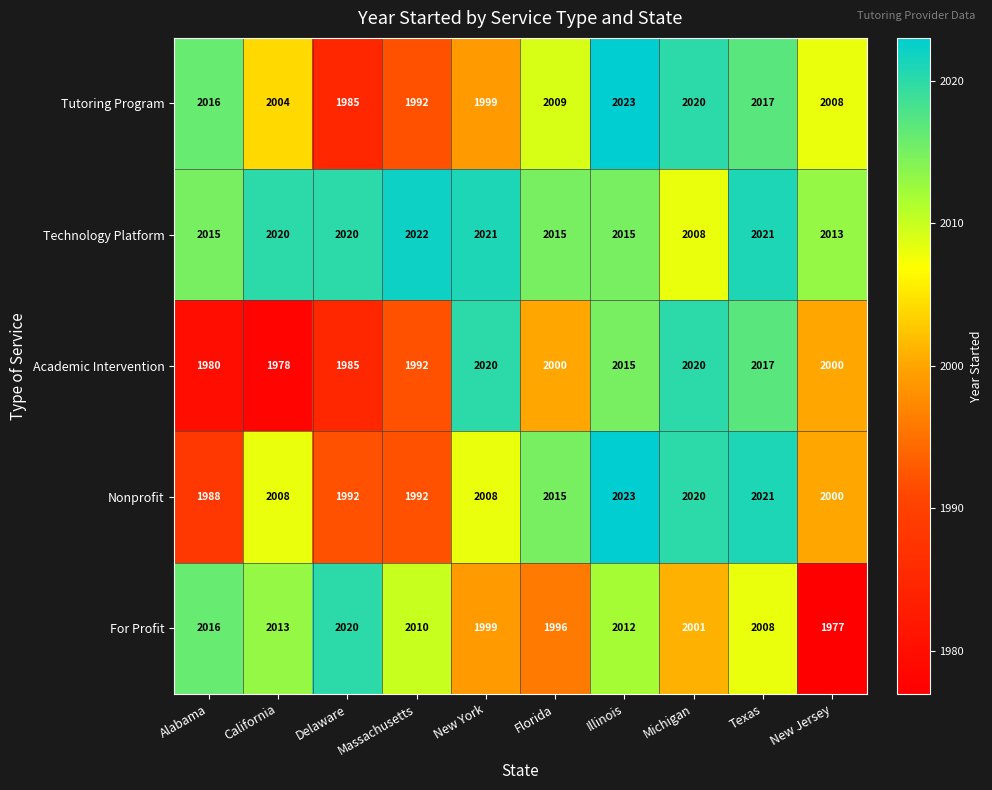

What is the greatest value displayed?

2023